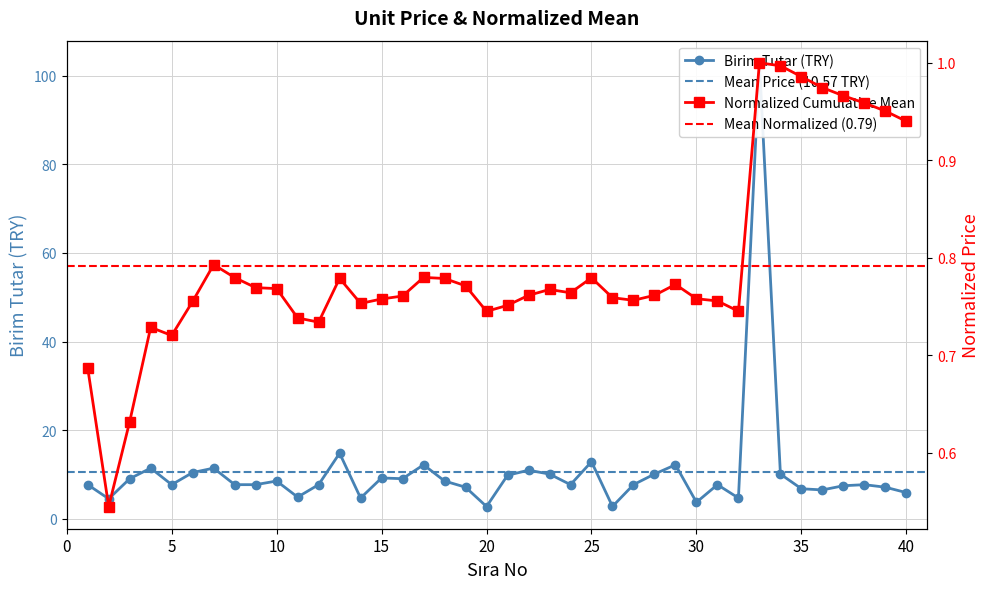

Does the chart have visible grid lines?

Yes